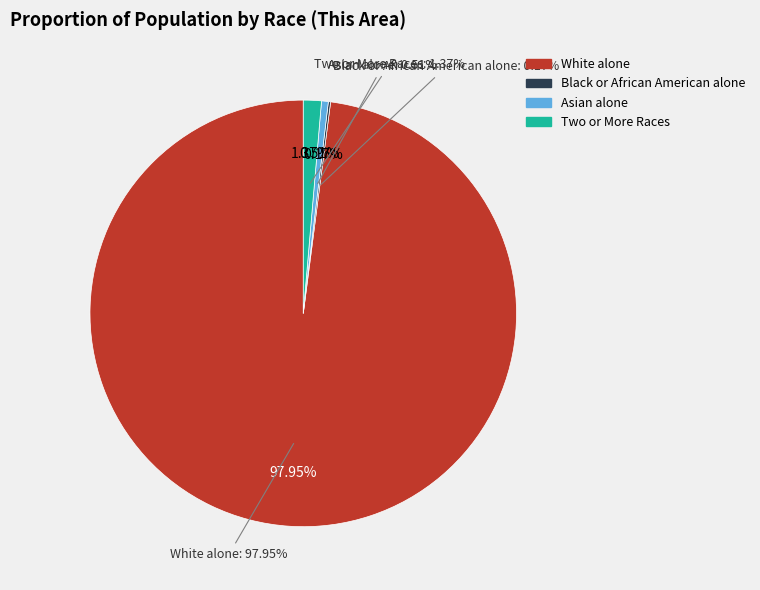

Does Two or More Races account for over 50% of the chart?

No